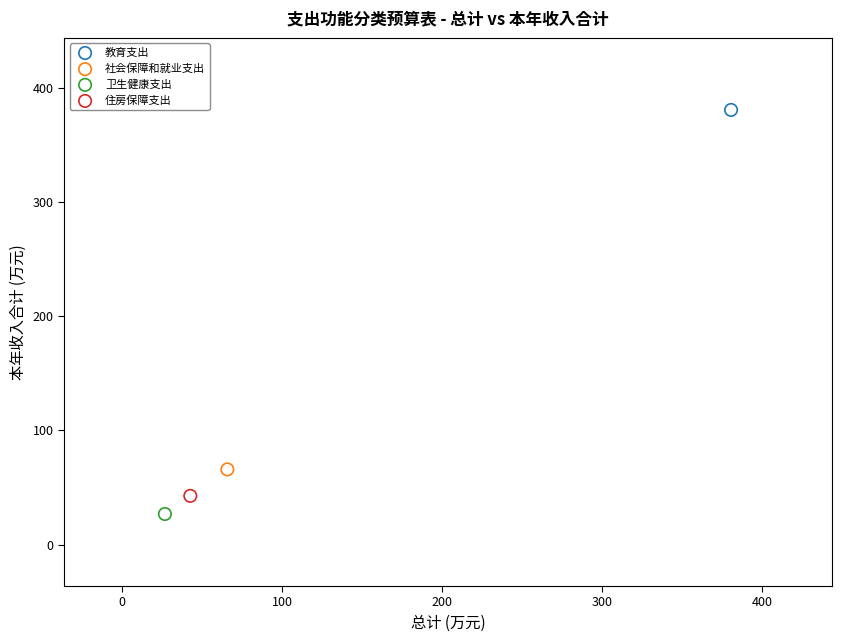

What are all the series names shown in the legend?

教育支出, 社会保障和就业支出, 卫生健康支出, 住房保障支出